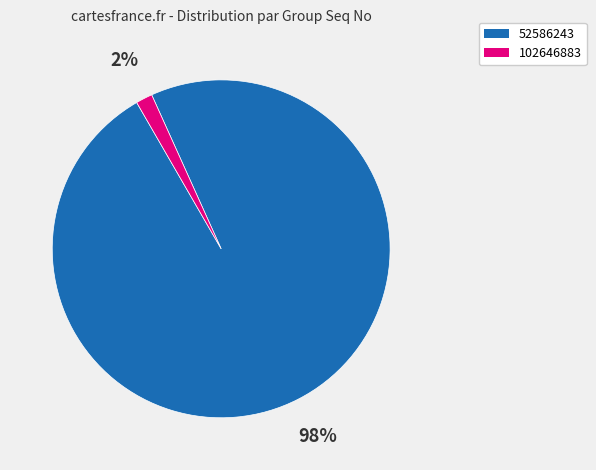

Do 52586243 and 102646883 together represent more than half of the pie?

Yes